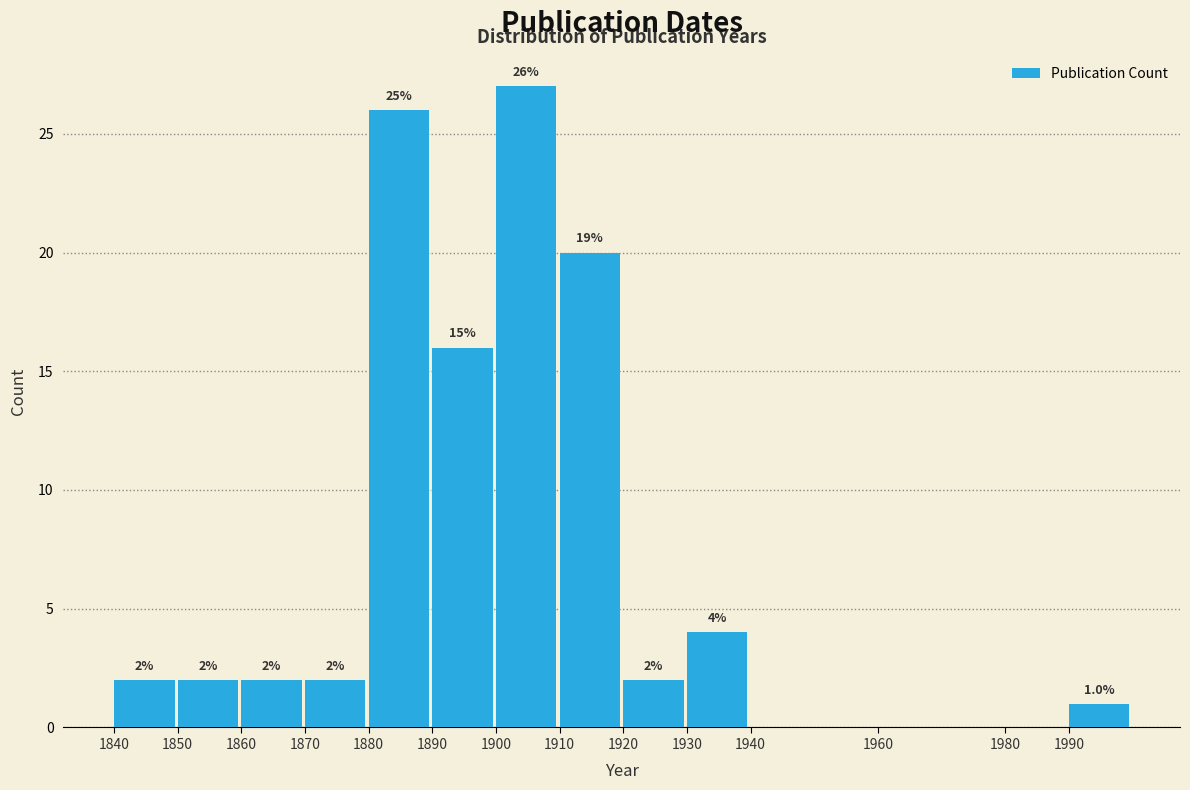

Over which range of the x-axis is the bar tallest?

1900 to 1910